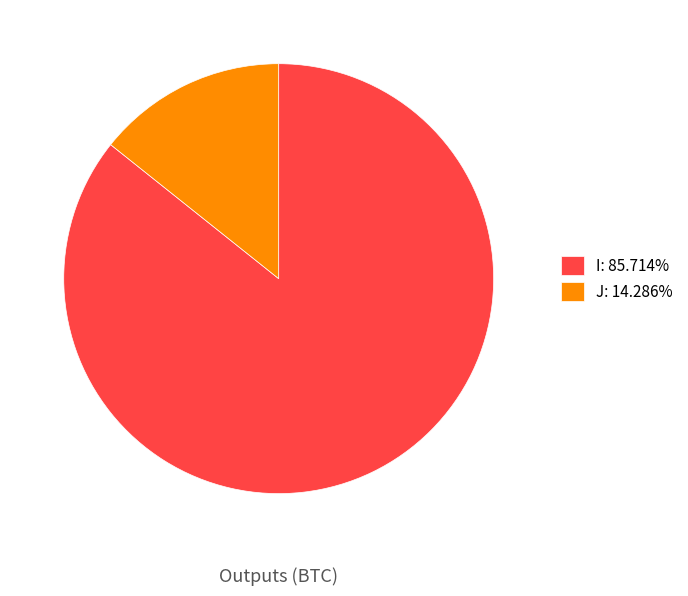

Is the sum of I: 85.714% and J: 14.286% greater than half?

Yes